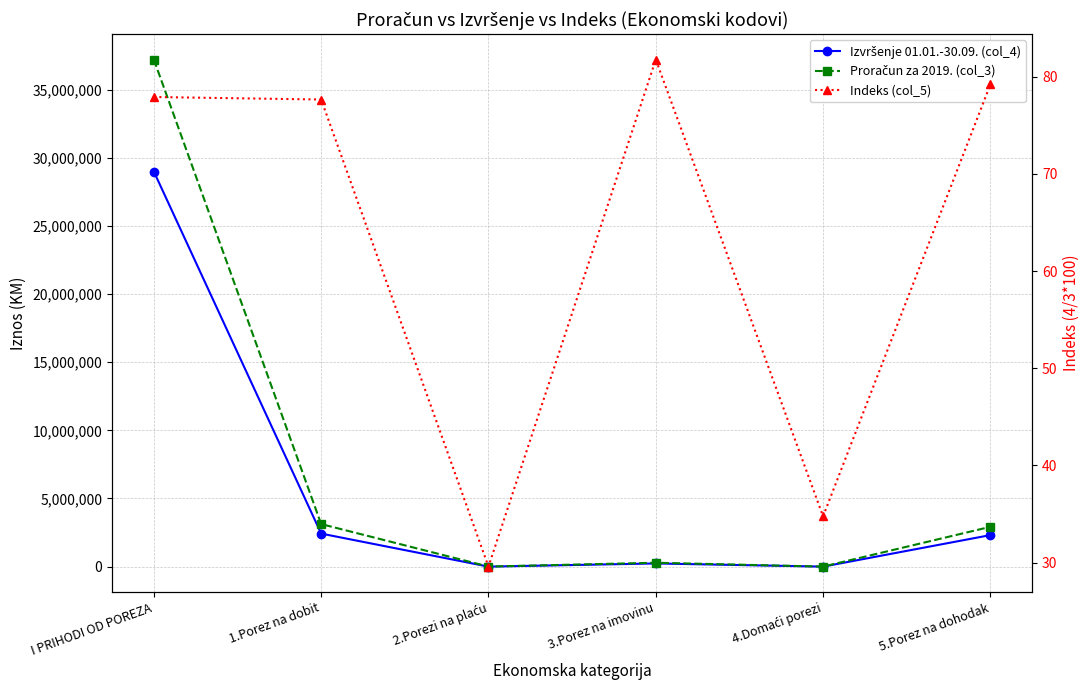

Does the chart display data point markers on the line(s)?

Yes